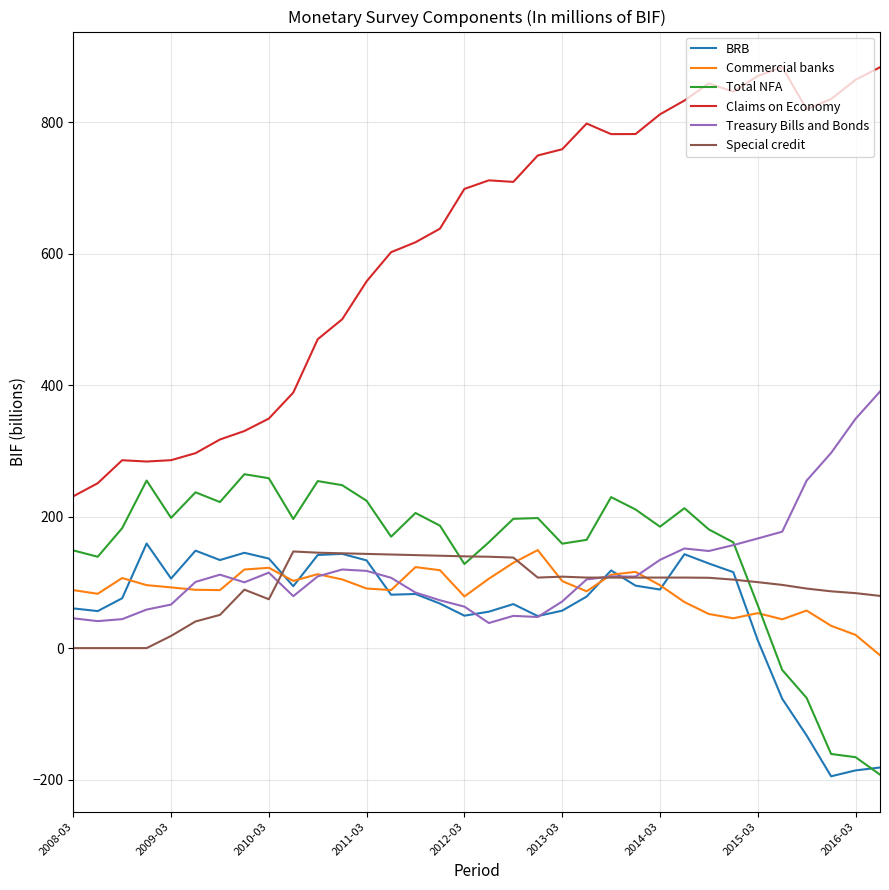

What is the smallest value displayed?

-195.0